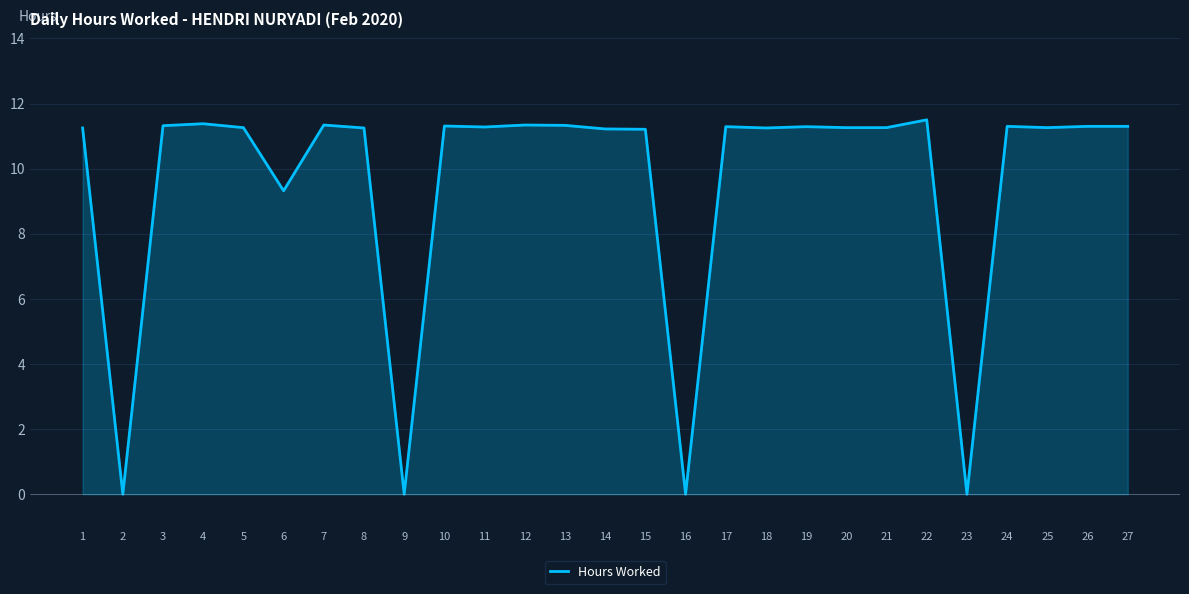

Approximately how many times larger is the value at 11 compared to 26?

1.0